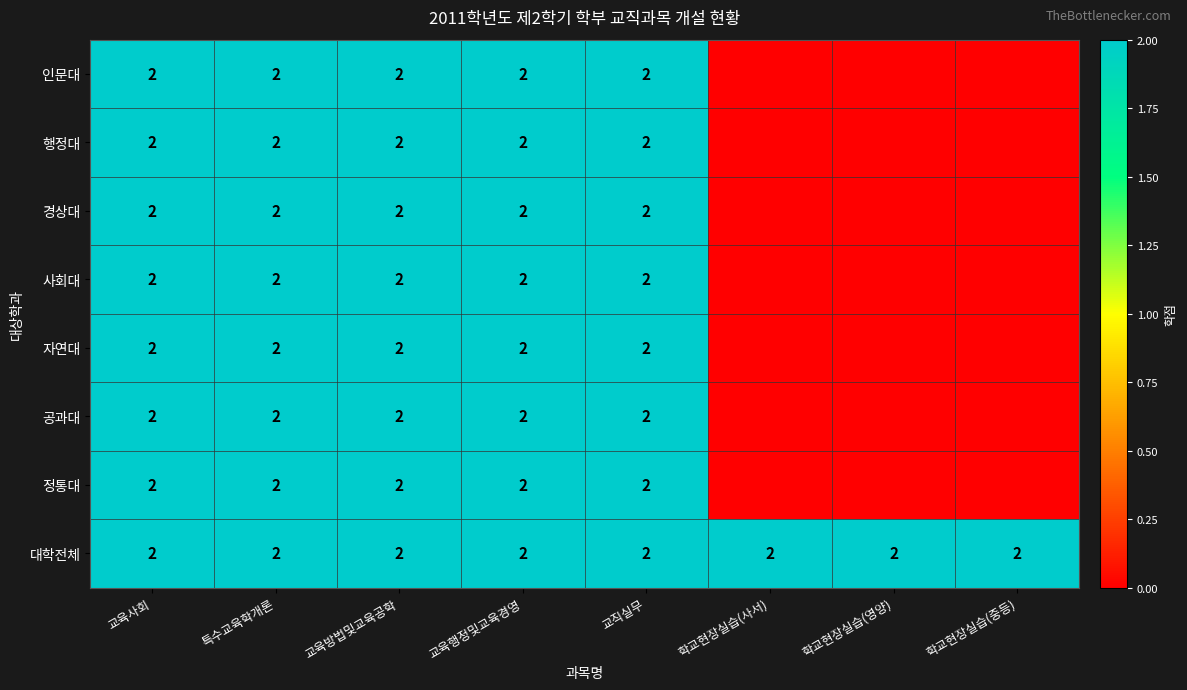

What is the sum of the 자연대 values at 특수교육학개론 and 교육사회?

4